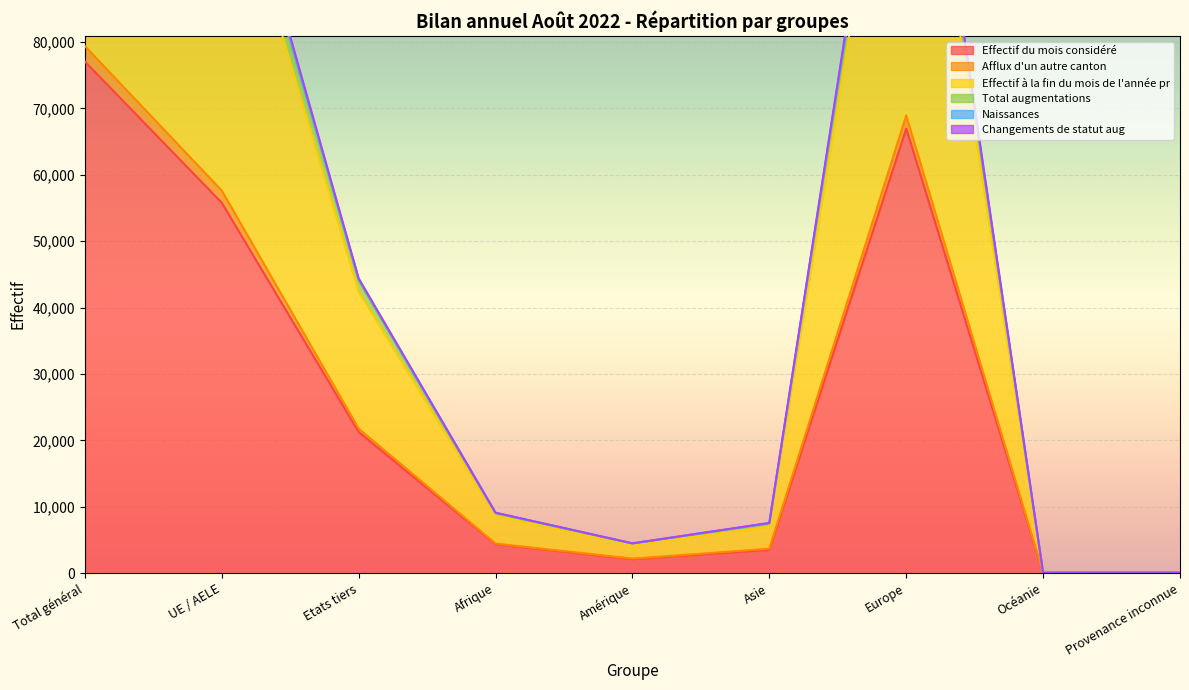

How many interior local peaks does the Afflux d'un autre canton series have?

1